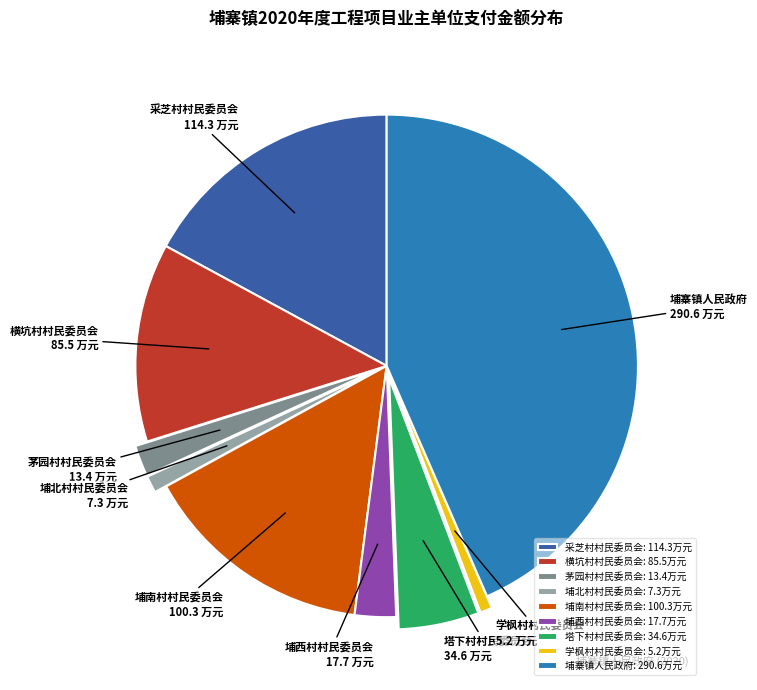

The 埔北村村民委员会 slice represents 1% of the pie. True or false?

True